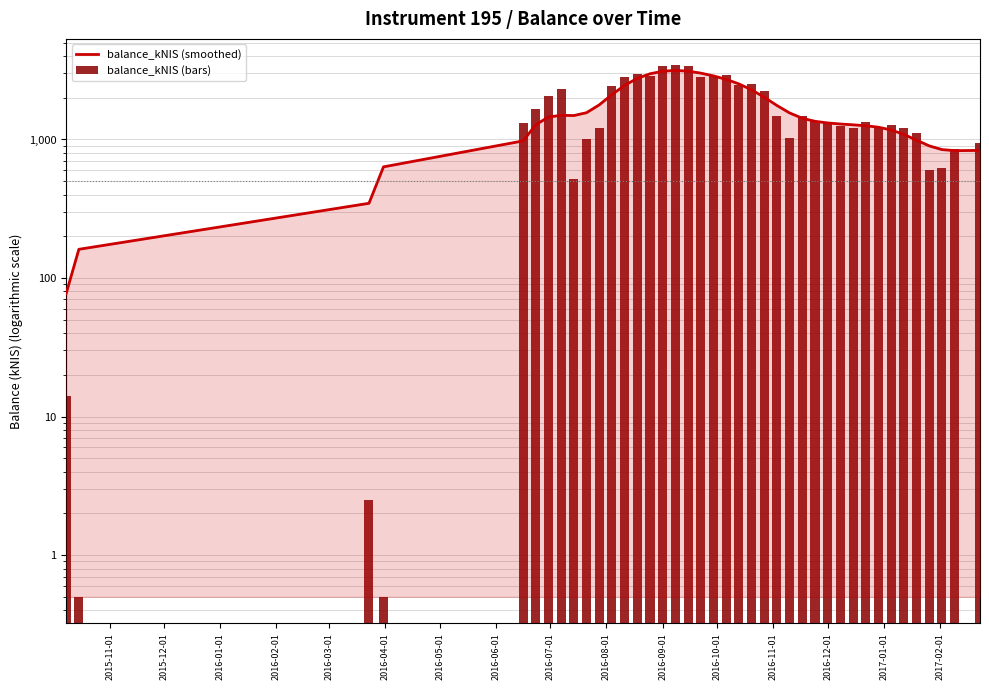

Rank the series at 2016-12-01 from lowest to highest value.

balance_kNIS (smoothed), balance_kNIS (bars)